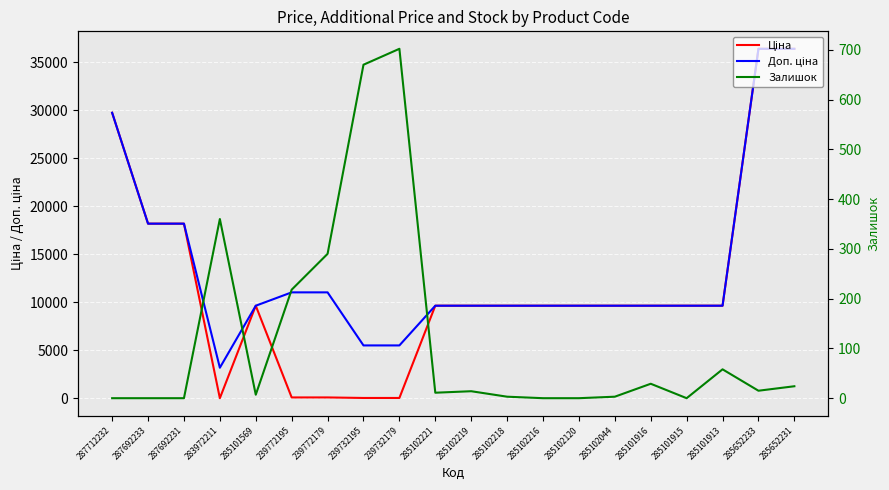

True or false: Ціна and Доп. ціна cross at least once.

False